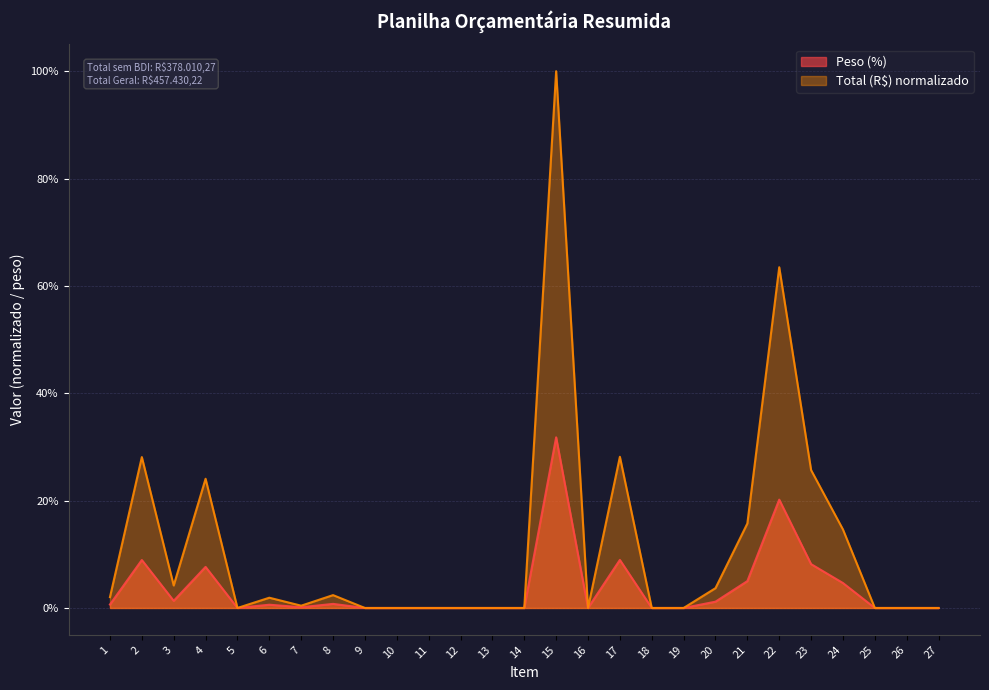

True or false: Total (R$) has more than 2 points higher than both neighbors.

True